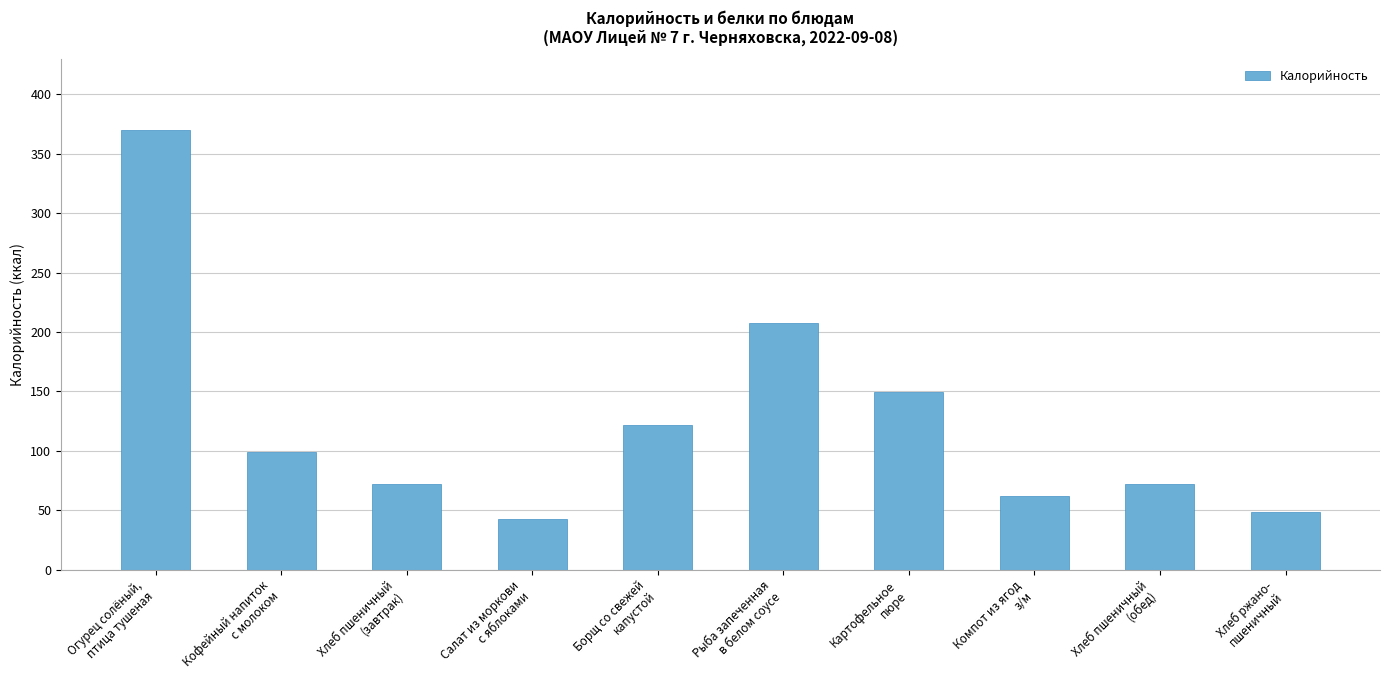

Are the bars horizontal?

No